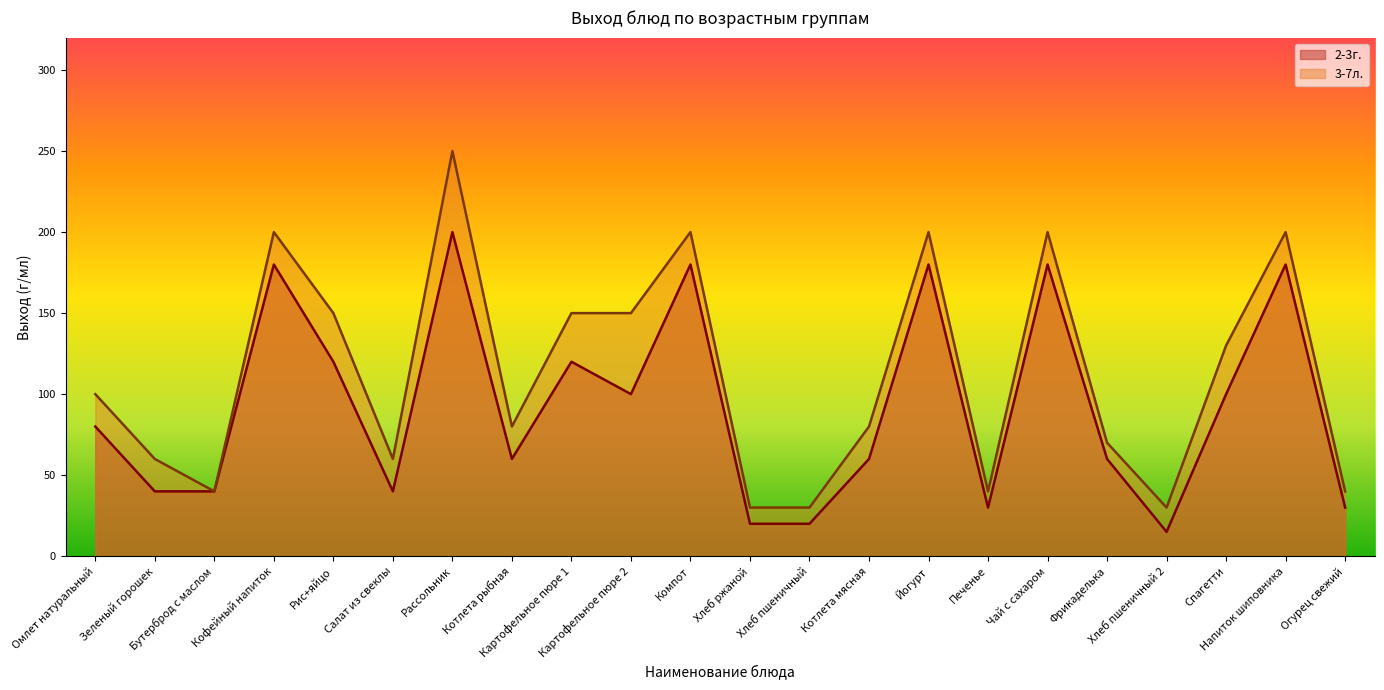

Where is the first local minimum for 2-3г.?

Салат из свеклы